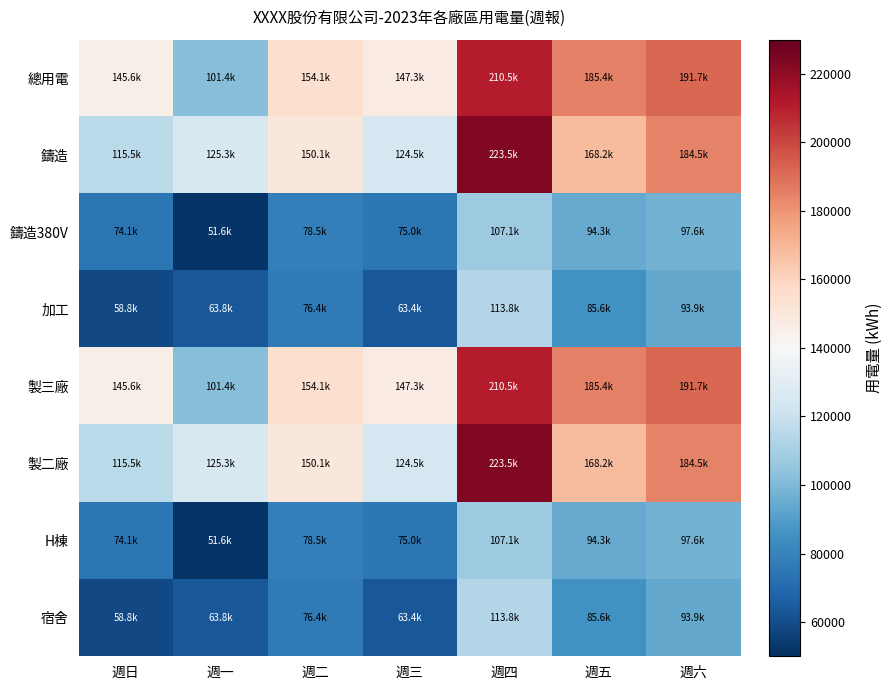

Reading left to right, what are all the values shown in this chart?

總用電: 週日=145560.6	週一=101351.5	週二=154144.3	週三=147259.8	週四=210479.7	週五=185358.1	週六=191718.5
鑄造: 週日=115521.0	週一=125315.0	週二=150055.3	週三=124544.0	週四=223541.0	週五=168240.0	週六=184541.0
鑄造380V: 週日=74090.4	週一=51587.9	週二=78459.5	週三=74955.2	週四=107134.2	週五=94347.2	週六=97584.7
加工: 週日=58800.2	週一=63785.3	週二=76378.2	週三=63392.9	週四=113782.4	週五=85634.2	週六=93931.4
製三廠: 週日=145560.6	週一=101351.5	週二=154144.3	週三=147259.8	週四=210479.7	週五=185358.1	週六=191718.5
製二廠: 週日=115521.0	週一=125315.0	週二=150055.3	週三=124544.0	週四=223541.0	週五=168240.0	週六=184541.0
H棟: 週日=74090.4	週一=51587.9	週二=78459.5	週三=74955.2	週四=107134.2	週五=94347.2	週六=97584.7
宿舍: 週日=58800.2	週一=63785.3	週二=76378.2	週三=63392.9	週四=113782.4	週五=85634.2	週六=93931.4